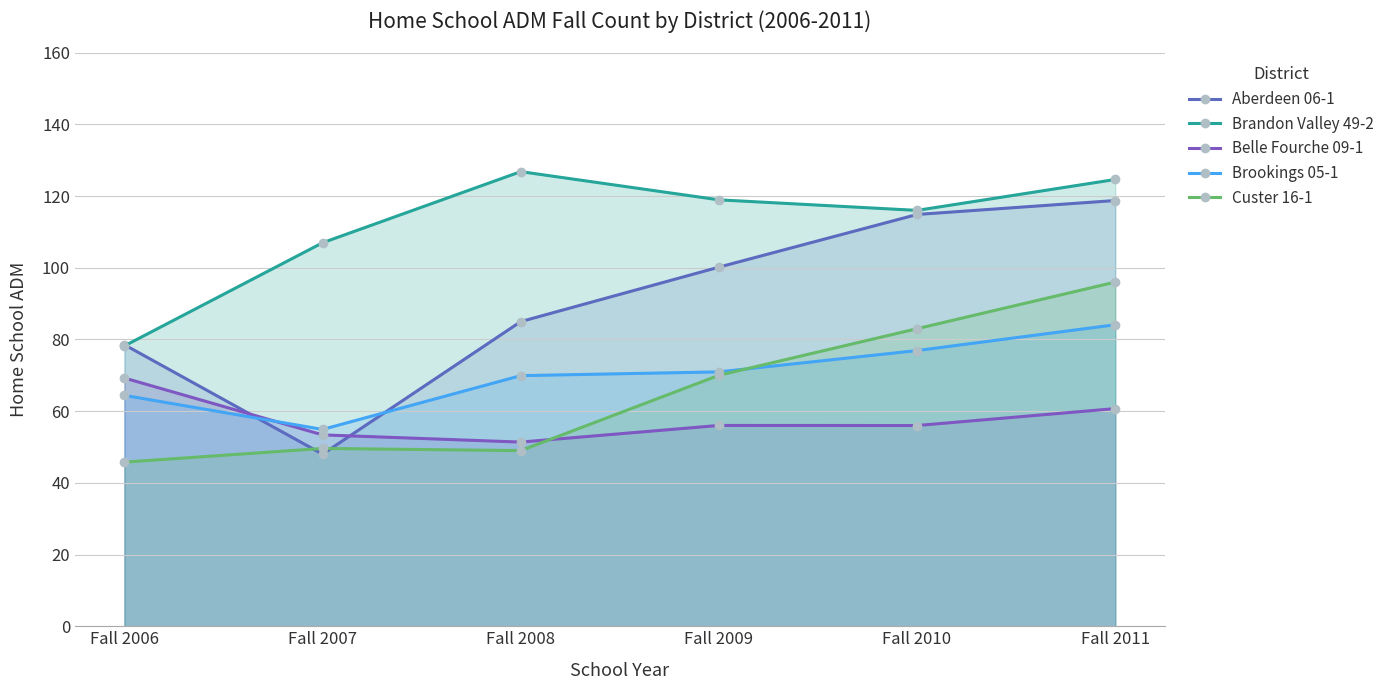

How many data points in Custer 16-1 are above 70?

2